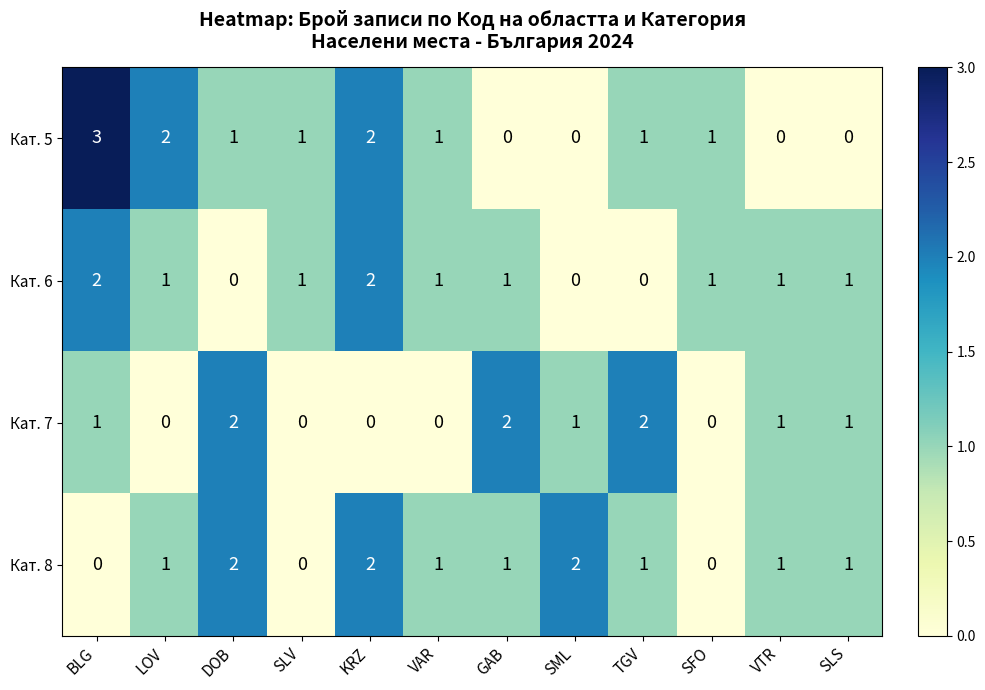

What is the sum of all Кат. 7 values?

10